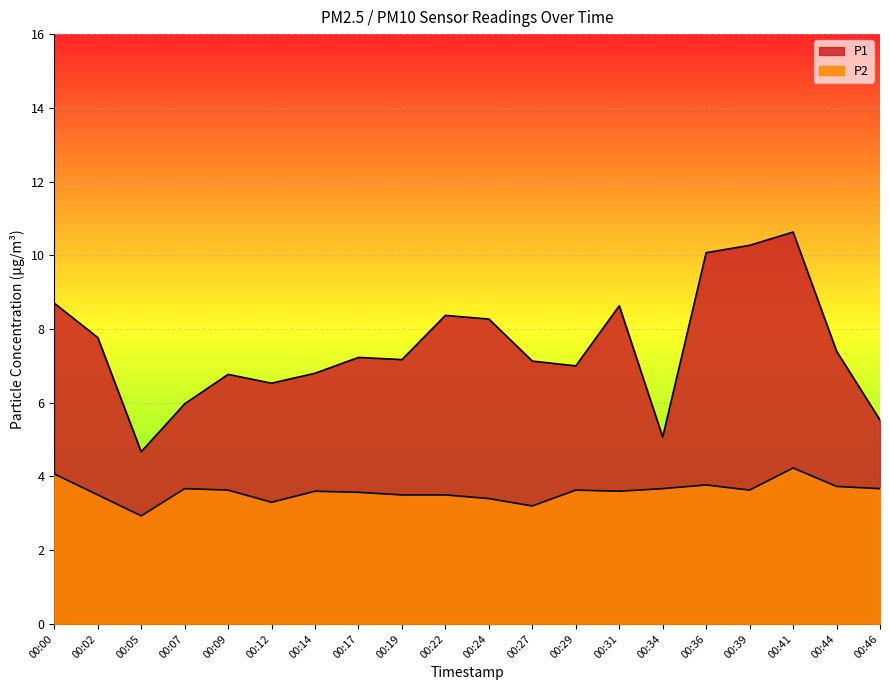

What is the sum of the P2 values at 00:07 and 00:09?

7.3